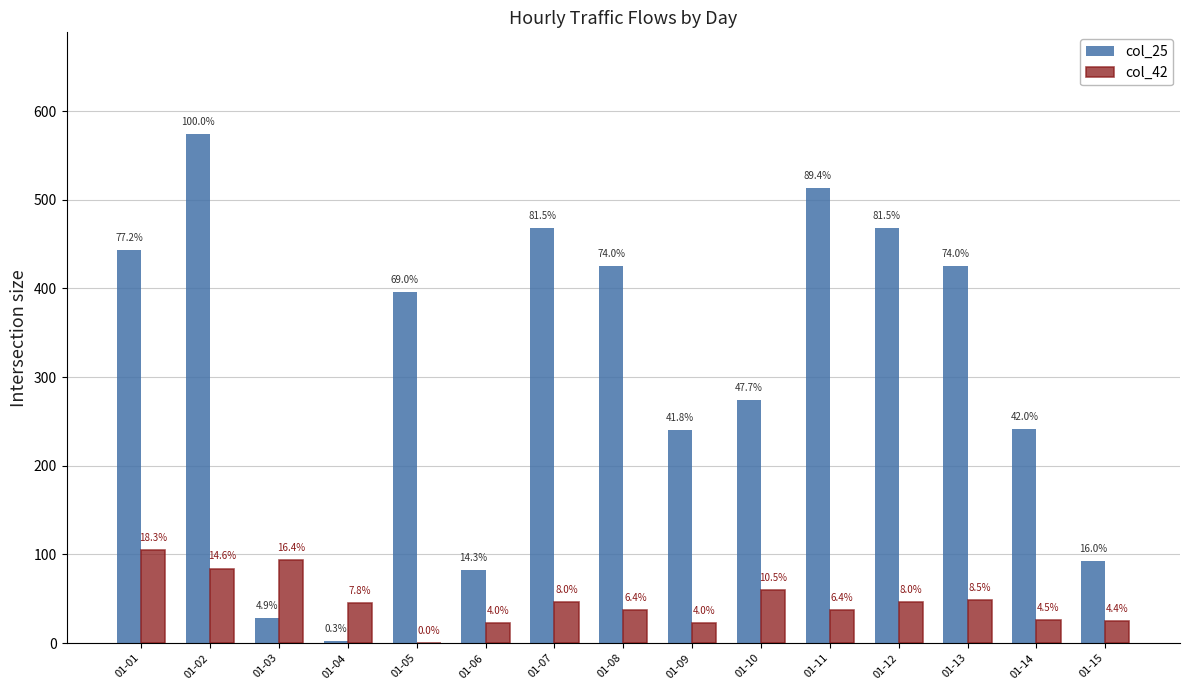

What is the approximate value of col_25 at 01-08?

425